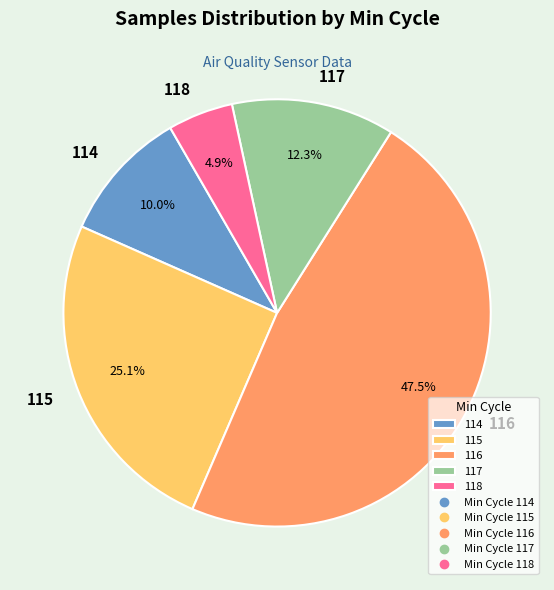

Which slice is the largest?

116